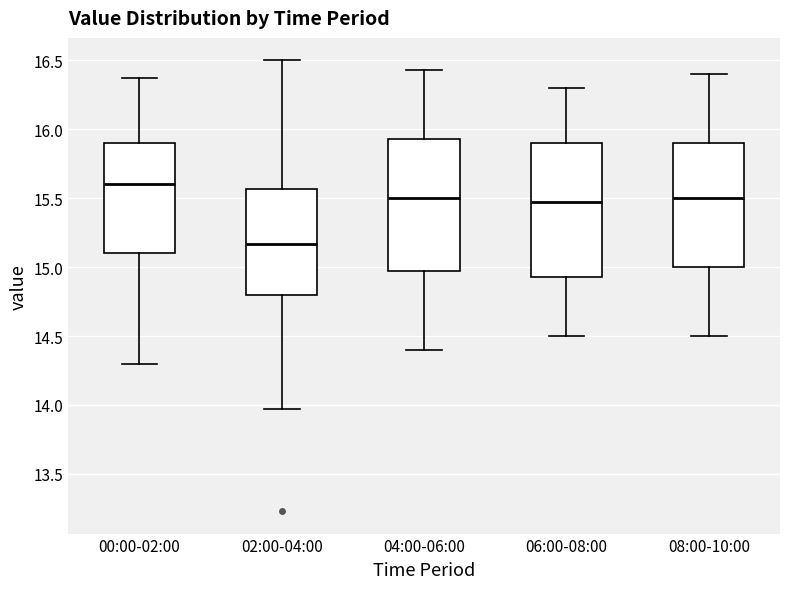

Where does the median line of the box for 00:00-02:00 sit on the y-axis? The values are not printed on the chart, so give them approximately, as read against the axis.

15.60